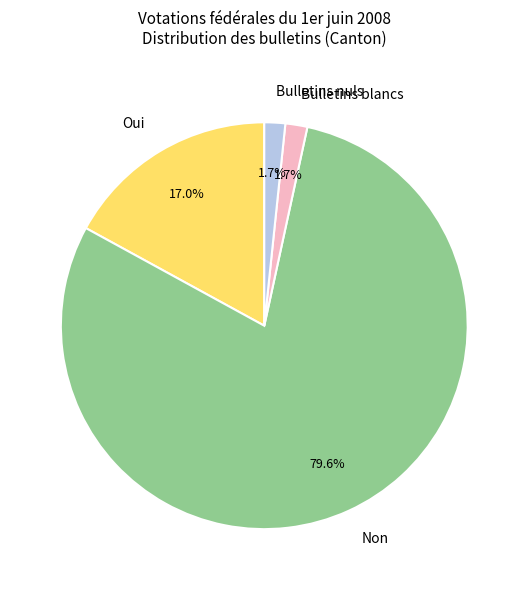

Is the sum of Bulletins blancs and Bulletins nuls greater than half?

No